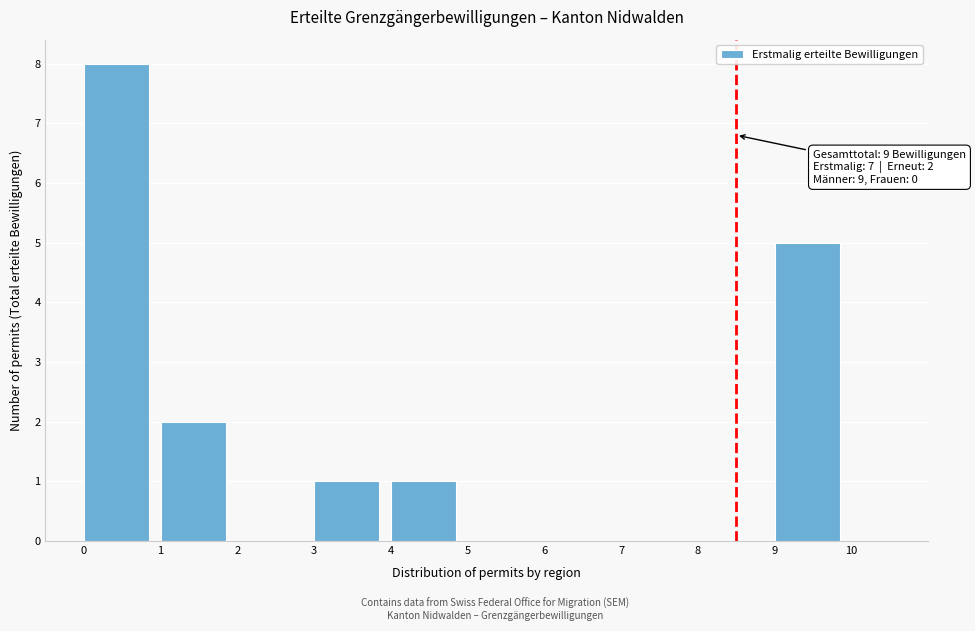

Over which range of the x-axis is the bar tallest?

0 to 1